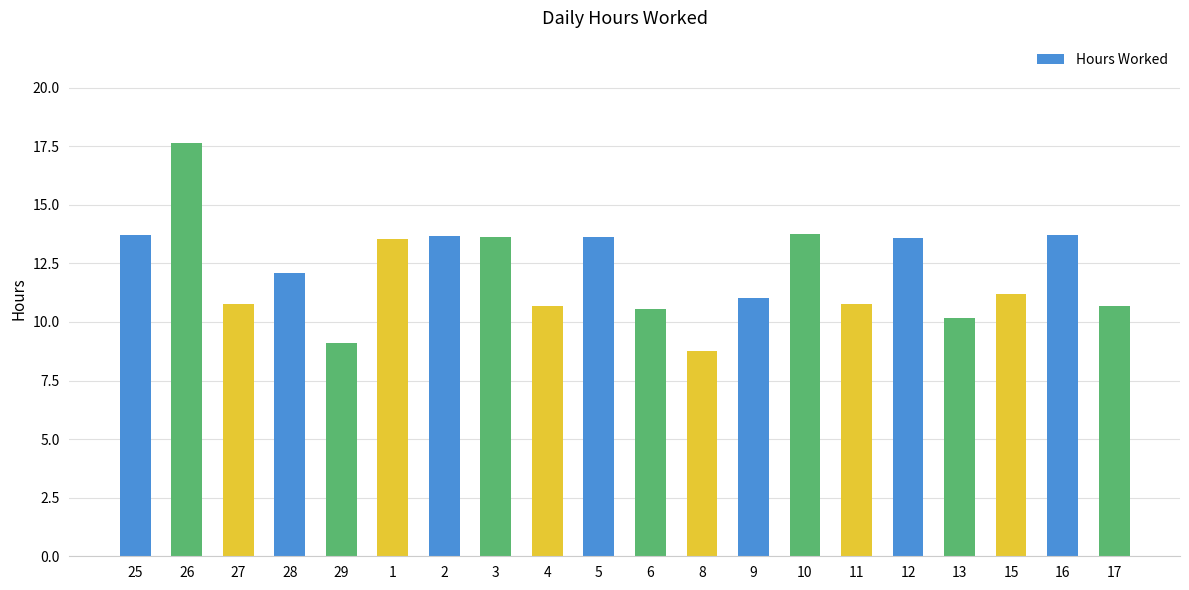

Between 12 and 17, which is larger?

12